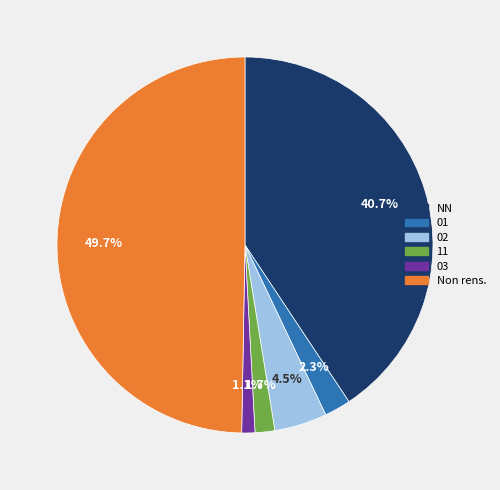

Is the sum of 01 and 11 greater than half?

No